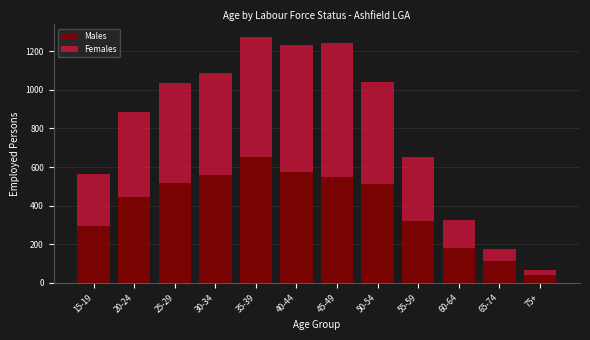

The value of Males at 15-19 is 293. True or false?

True